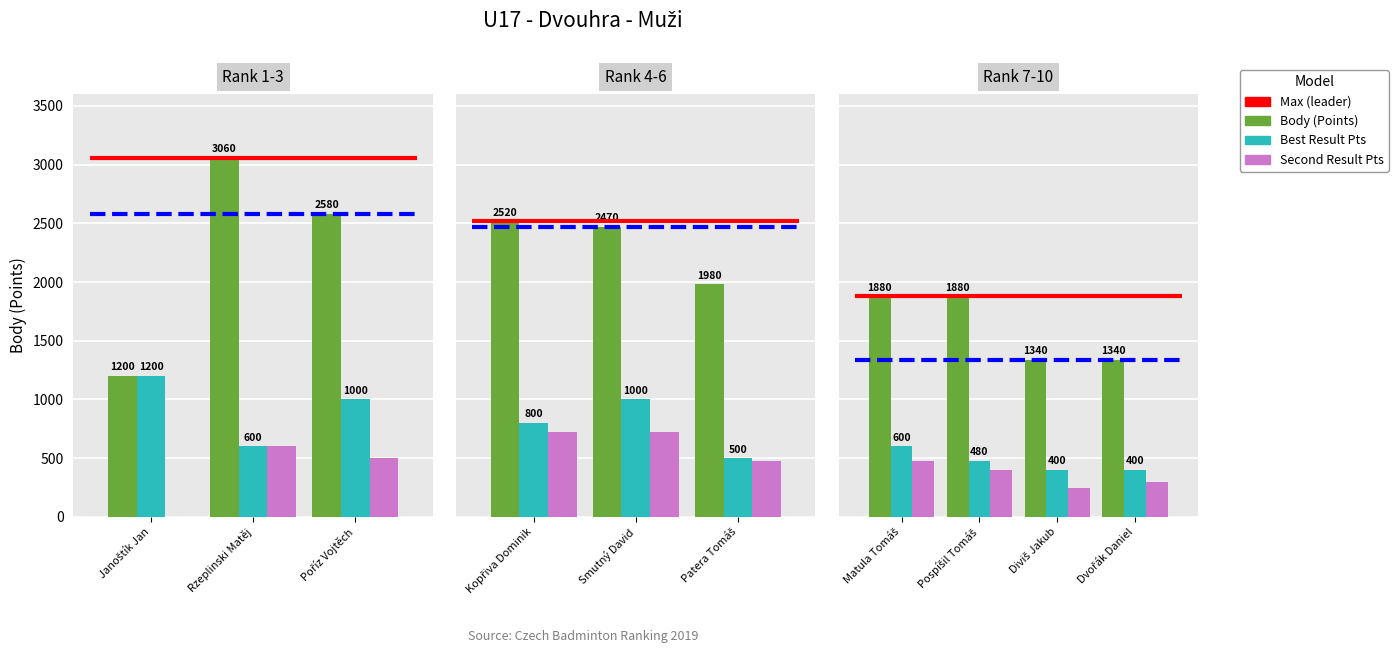

What is the label of the 2nd bar from the left?

Pospíšil Tomáš